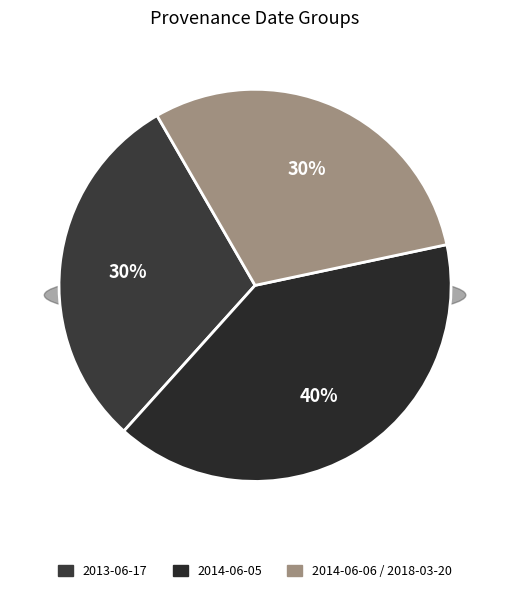

Is it true that 2014-06-05 is 25% of the pie?

False